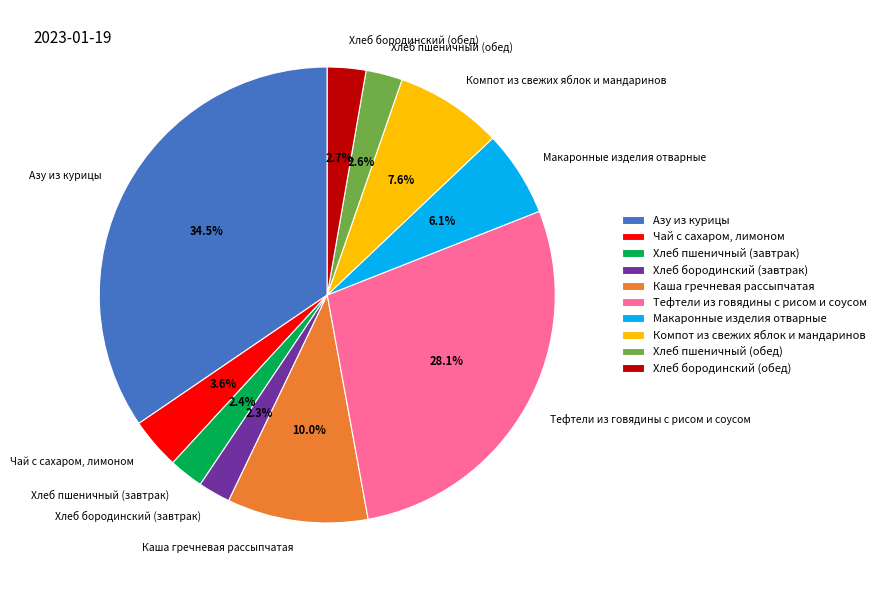

True or false: Хлеб пшеничный (обед) accounts for 8% of the total.

False